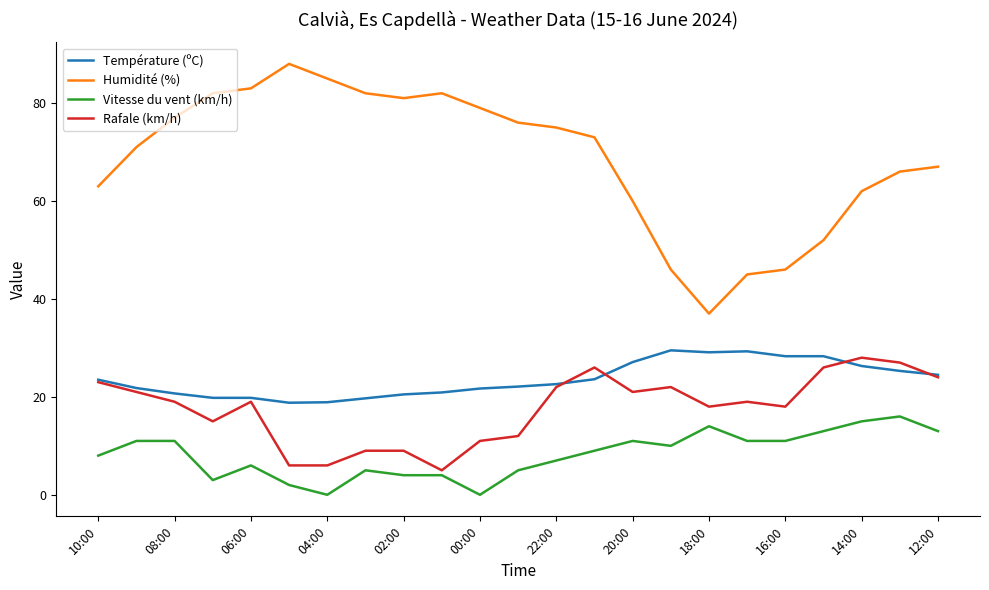

True or false: Vitesse du vent (km/h) and Température (ºC) cross at least once.

False